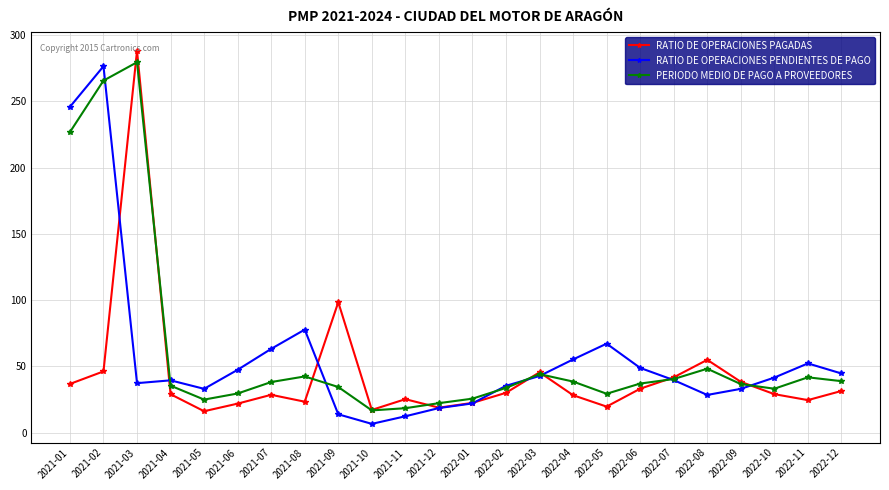

At which label does PERIODO MEDIO DE PAGO A PROVEEDORES reach its peak?

2021-03